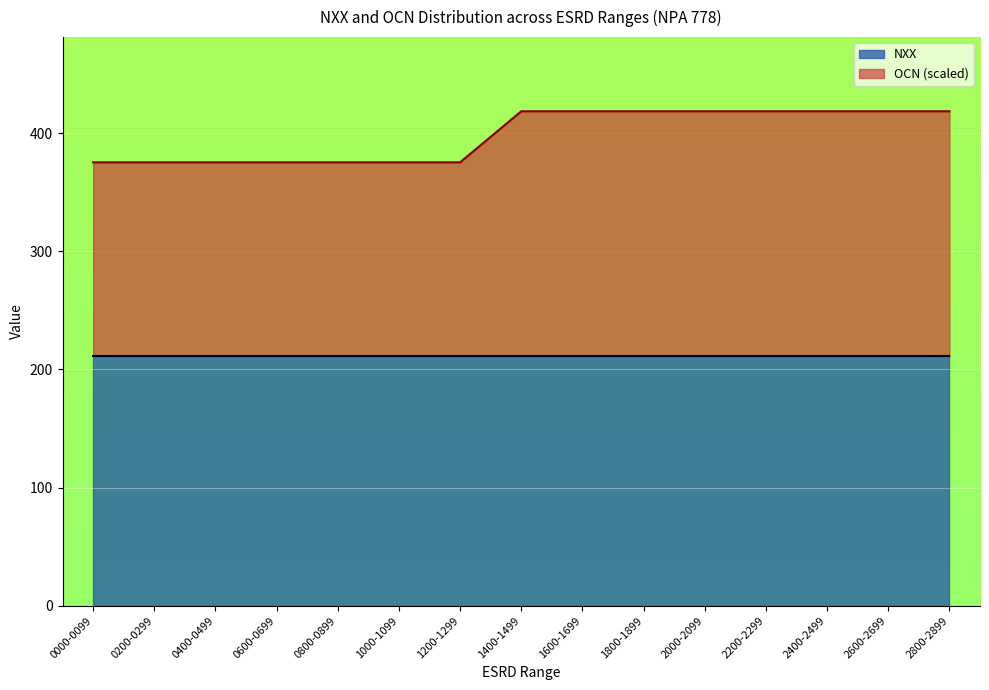

List the labels in order of value, largest first.

1400-1499, 1600-1699, 1800-1899, 2000-2099, 2200-2299, 2400-2499, 2600-2699, 2800-2899, 0000-0099, 0200-0299, 0400-0499, 0600-0699, 0800-0899, 1000-1099, 1200-1299